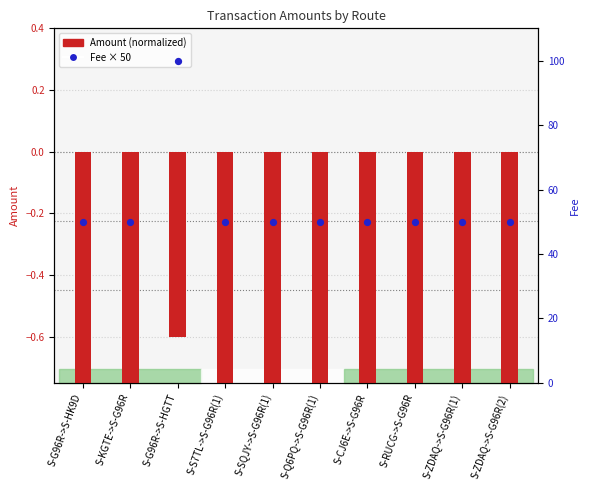

What is the total value across all series at S-ZDAQ->S-G96R(1)?

48.5